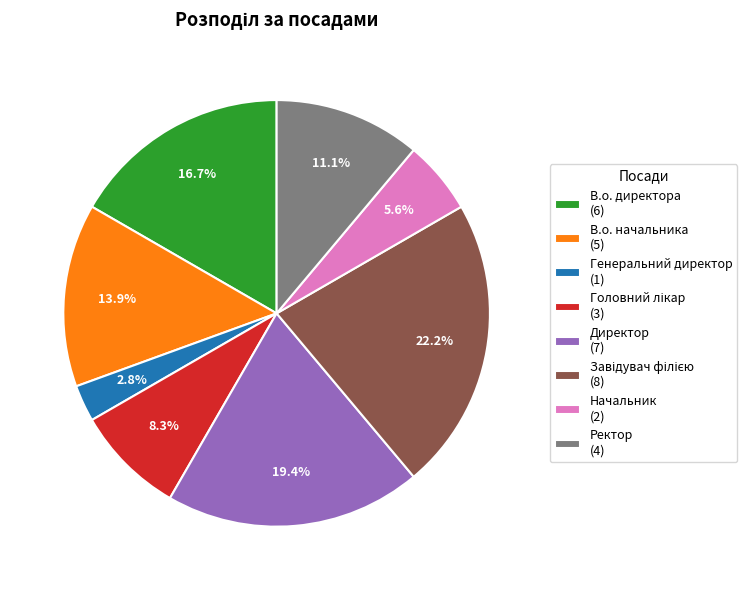

Is there a majority slice in this chart?

No